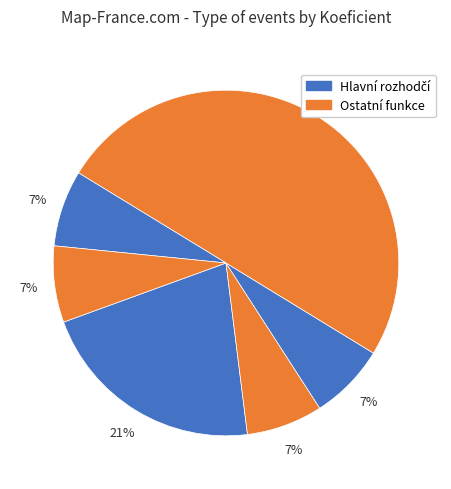

Count the number of slices in the pie.

6